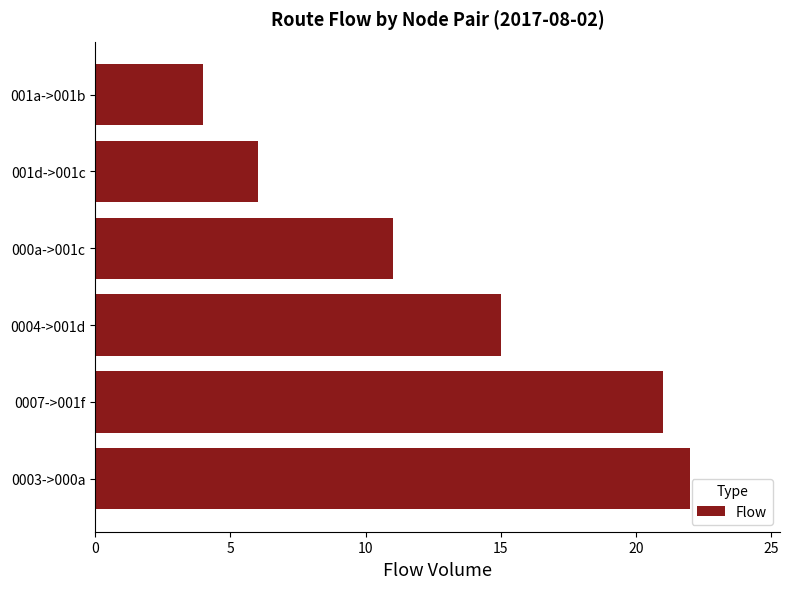

Reading top to bottom, extract all data points from this chart.

4	6	11	15	21	22